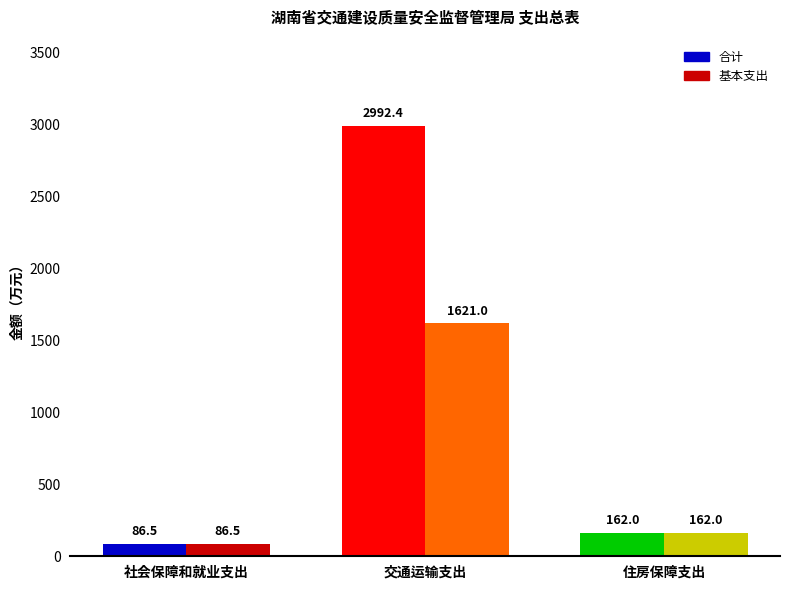

What is the average value of the 基本支出 series?

623.2